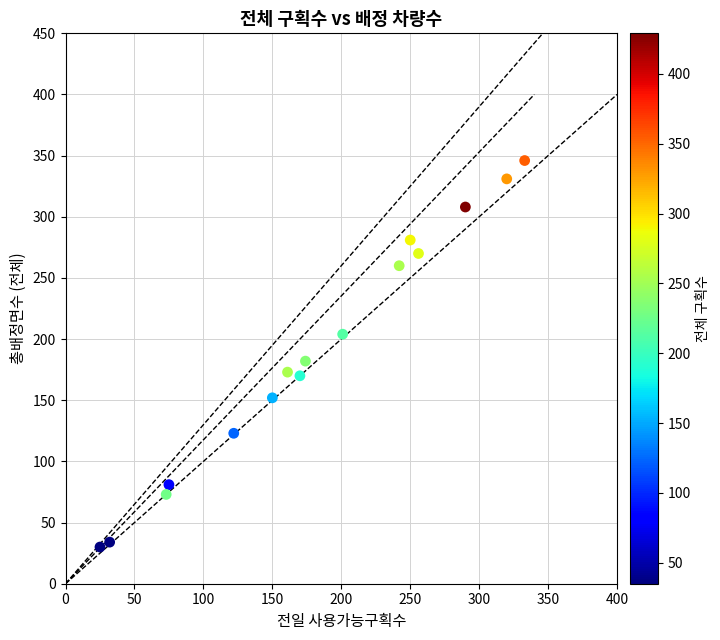

What Y value in the scatter plot is closest to 188?

182